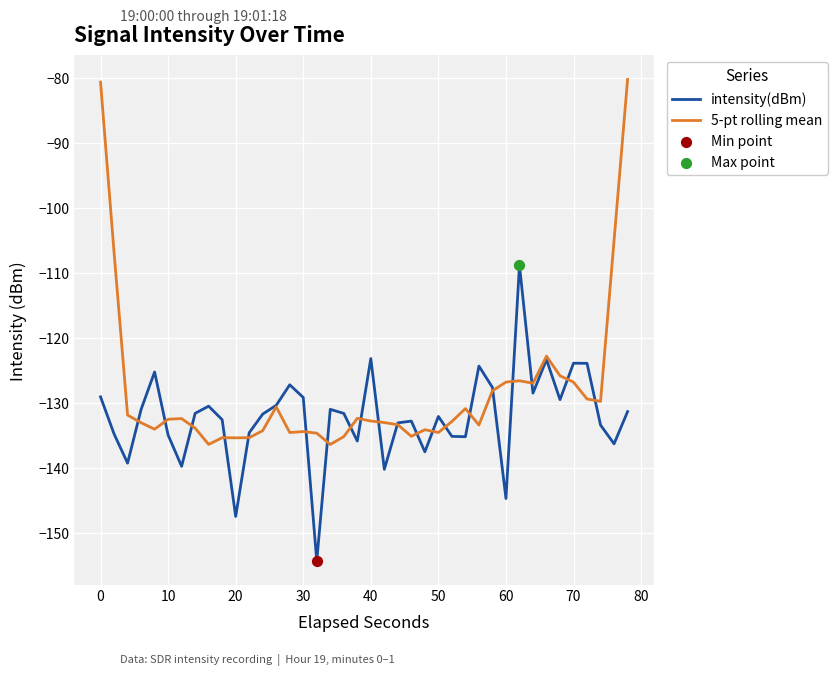

List the series in order of their overall mean, highest first.

5-pt rolling mean, intensity(dBm)